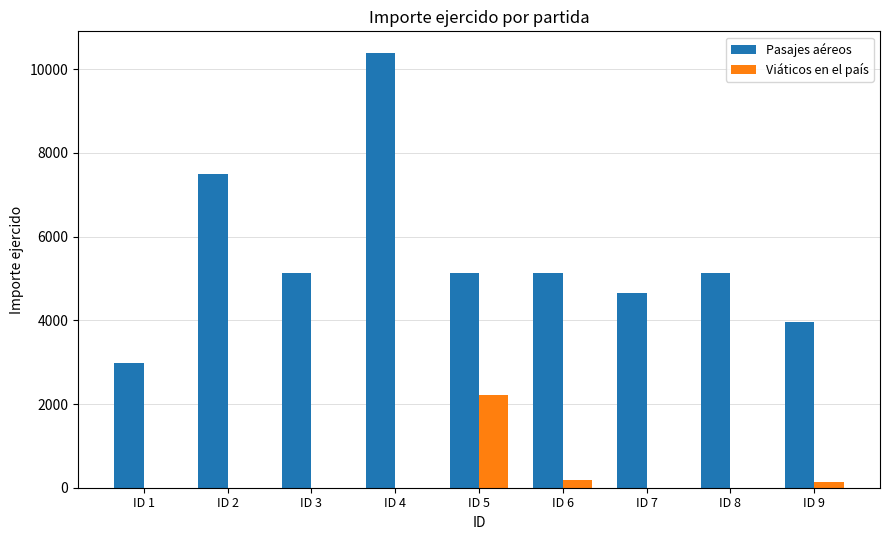

Where is Pasajes aéreos nearest to the value 6677?

ID 2